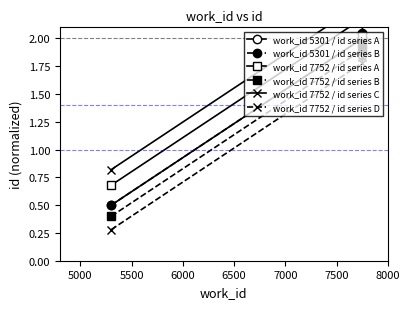

Rank the series by their maximum value, from lowest to highest.

work_id 7752 / id series D, work_id 7752 / id series B, work_id 5301 / id series A, work_id 5301 / id series B, work_id 7752 / id series A, work_id 7752 / id series C